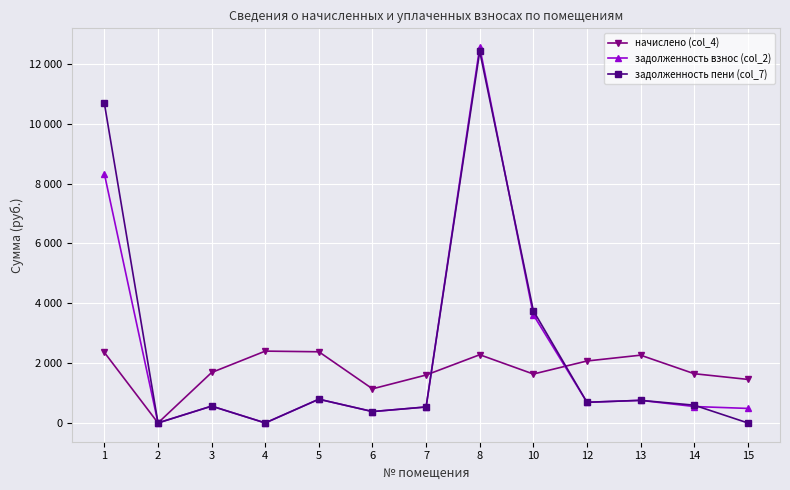

What is the difference between the задолженность взнос (col_2) values at 12 and 14?

141.8